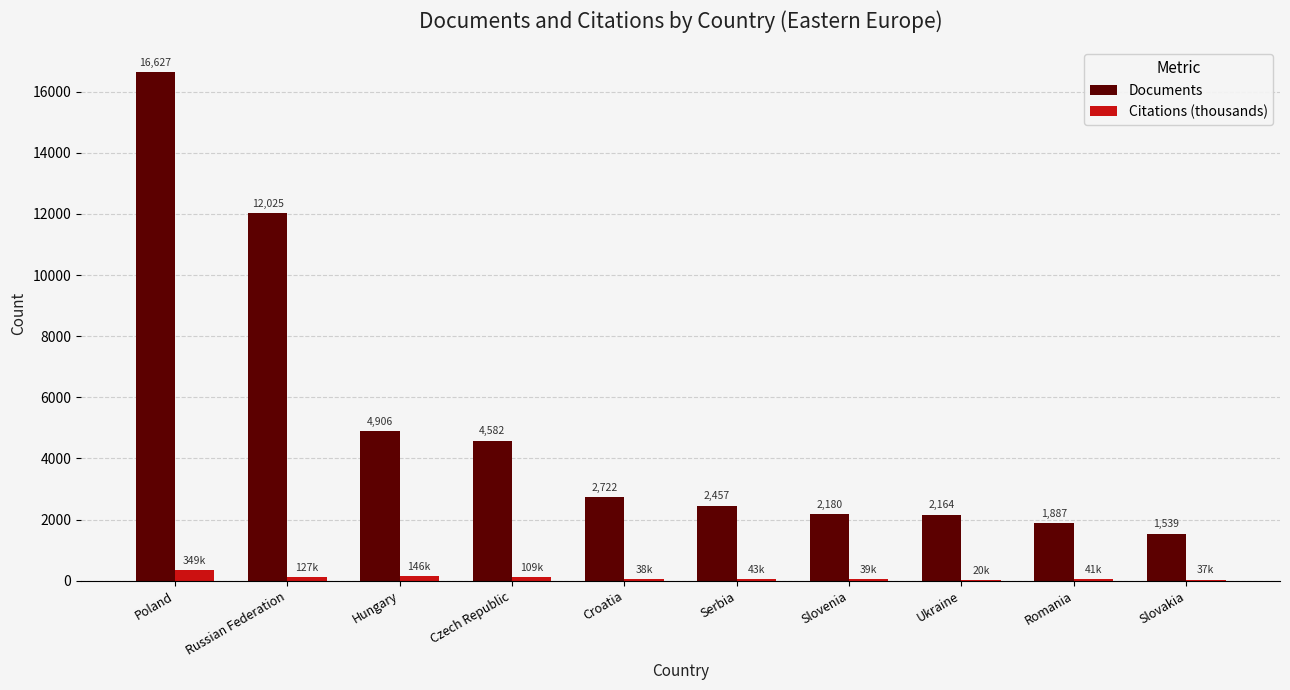

Are the bars horizontal?

No